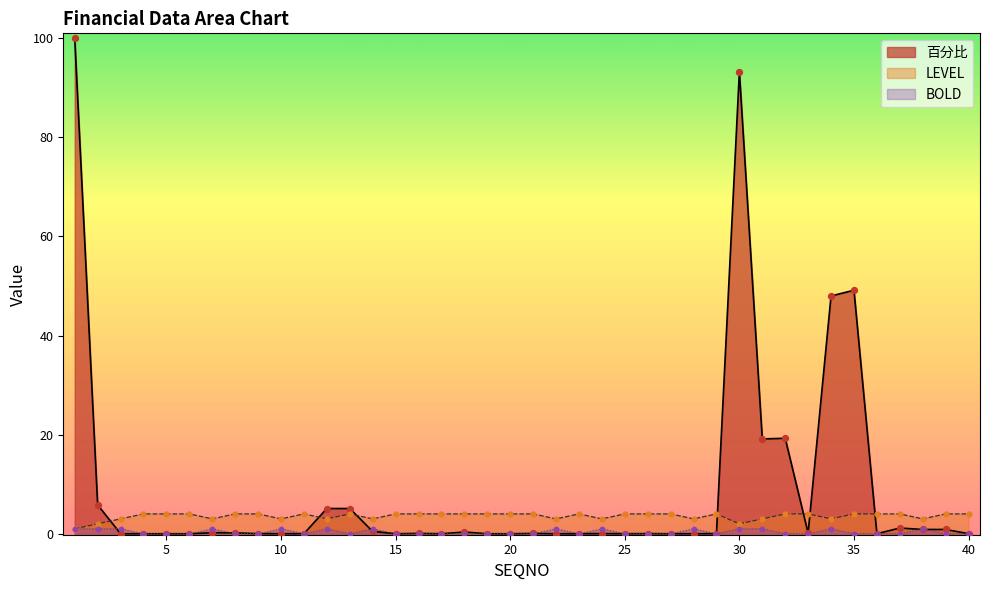

Is the value of LEVEL at 35 greater than the value of BOLD at 24?

Yes